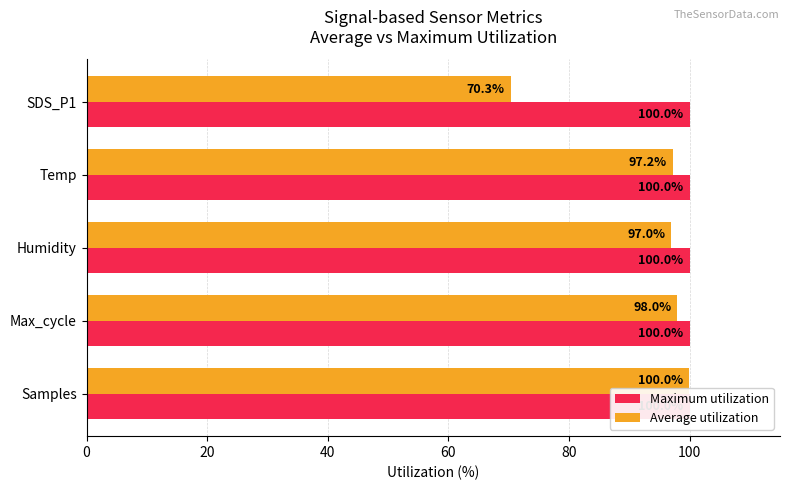

Are the bars horizontal?

Yes